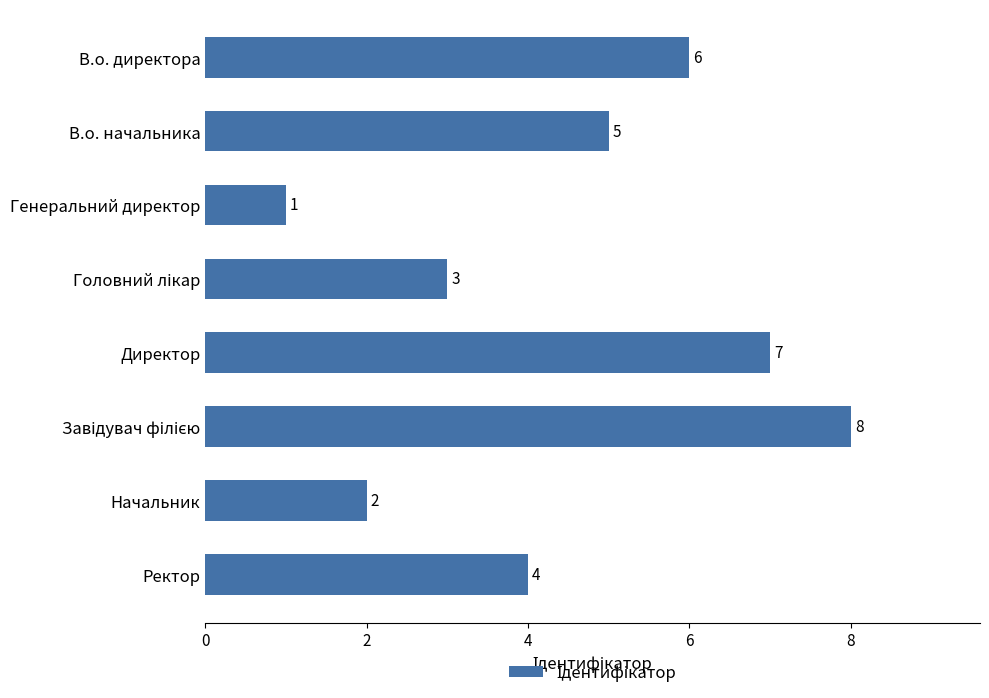

How many data points are less than 5?

4